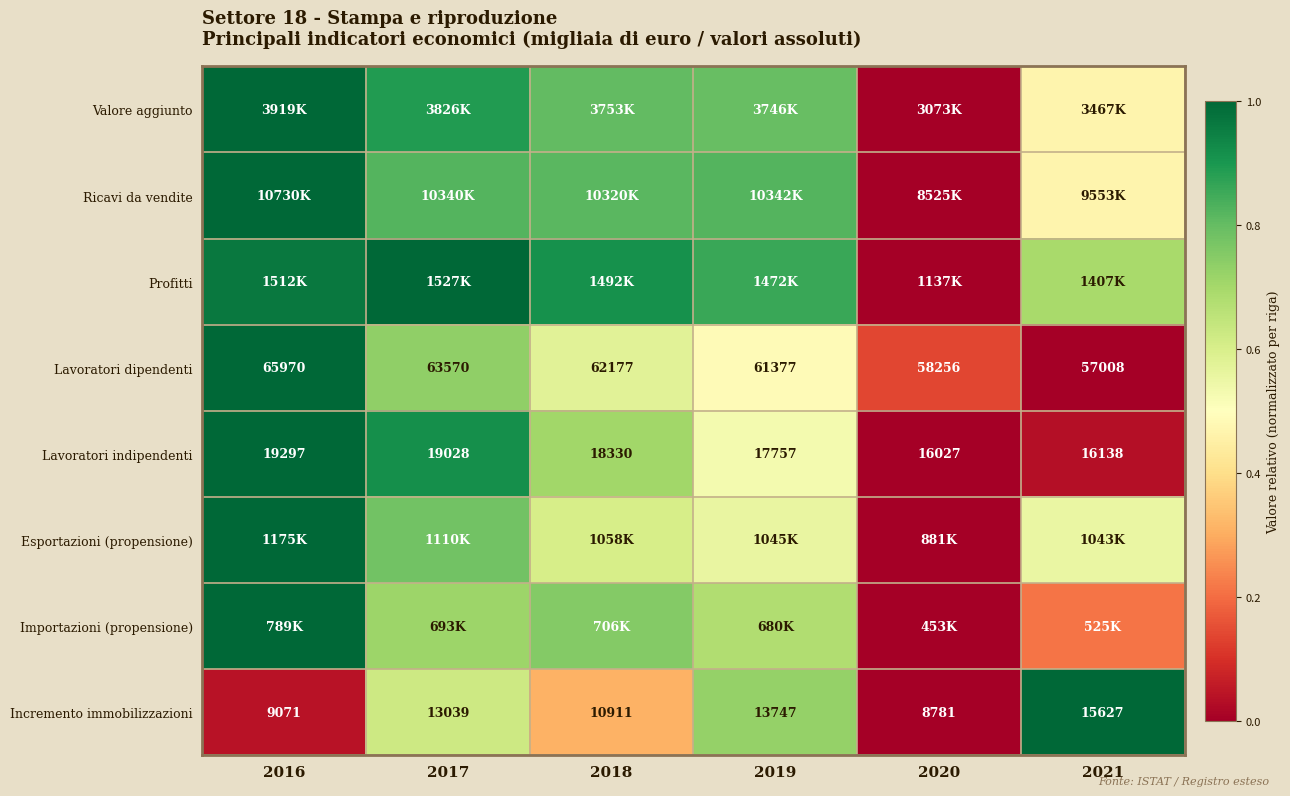

Is the value of Incremento immobilizzazioni at 2018 greater than the value of Lavoratori indipendenti at 2016?

No